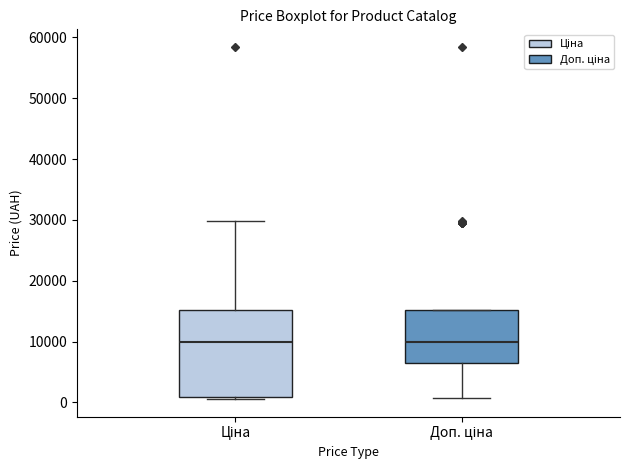

Reading left to right, read every box against the y-axis: the position of its median line, the range the box covers, and the ends of its whiskers. The values are not printed on the chart, so give them approximately, as read against the axis.

Ціна: median 10000, box 1000 to 15000, whiskers 1000 (just below the box's lower edge) to 30000
Доп. ціна: median 10000, box 7000 to 15000, whiskers 1000 to 15000